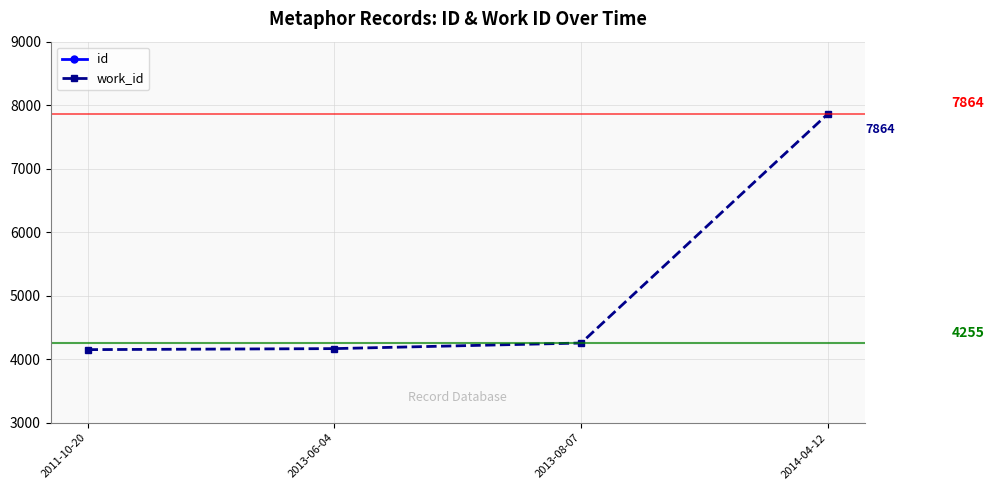

Rank the series by their maximum value, from highest to lowest.

id, work_id